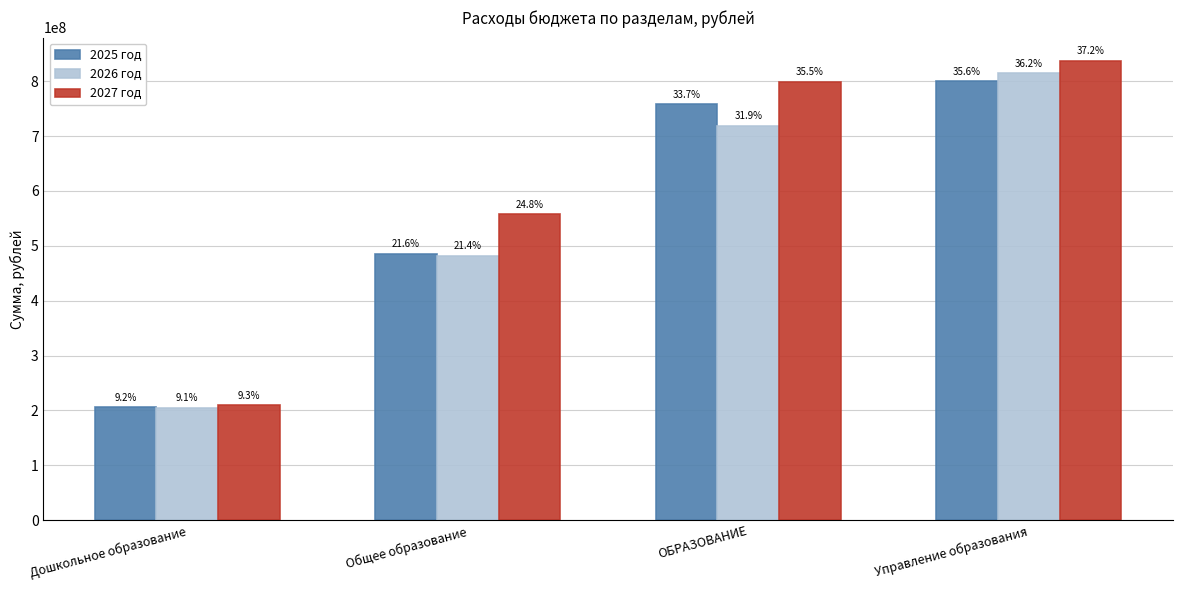

List the series in order of their overall mean, highest first.

2027 год, 2025 год, 2026 год